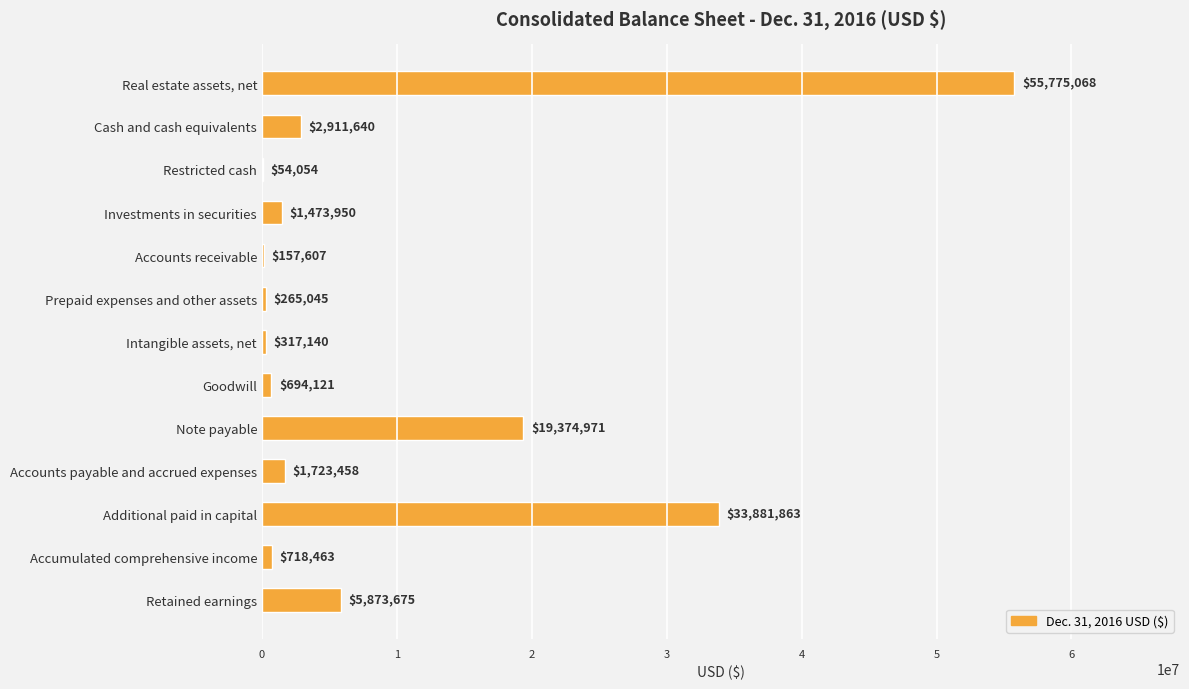

What is the sum of all values?

123221055